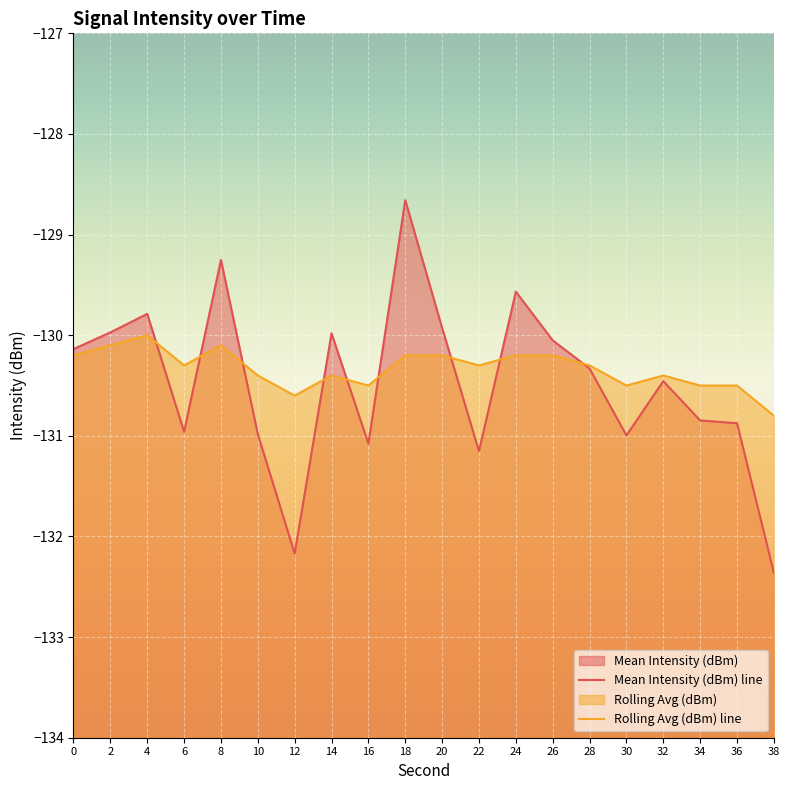

What is the difference between the Rolling Avg (dBm) values at 16 and 26?

0.3